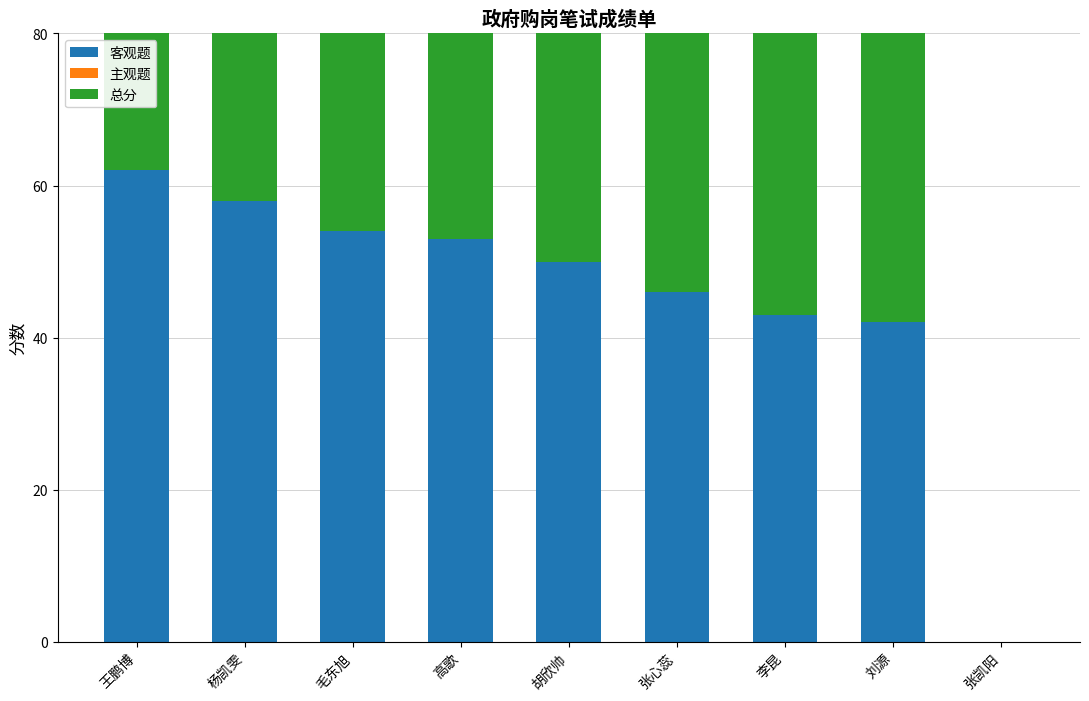

At which category does the chart reach its peak across all series?

王鹏博